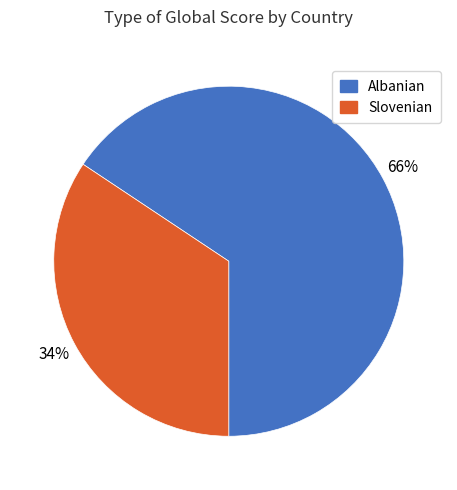

To the nearest percent, what is the combined percentage of Slovenian and Albanian?

100%